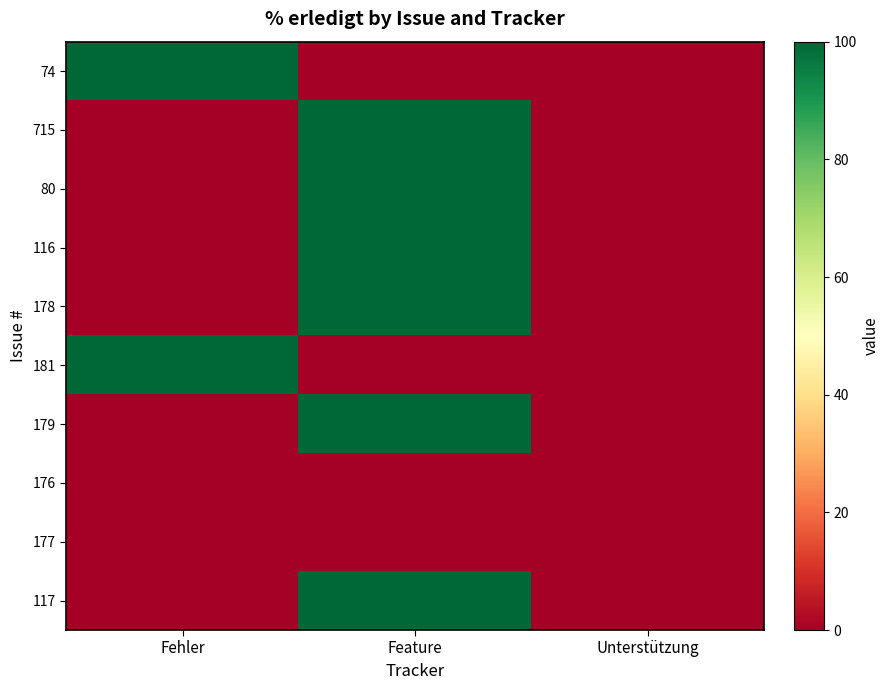

Between Fehler and Feature, which series saw the biggest shift?

74